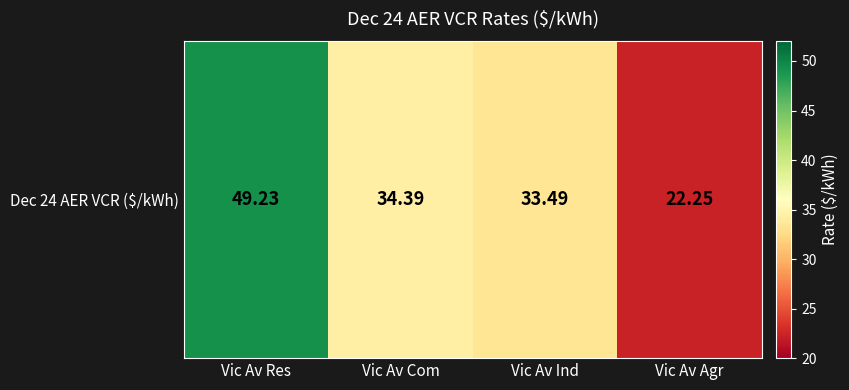

What is the change in value from Vic Av Com to Vic Av Ind?

-0.9